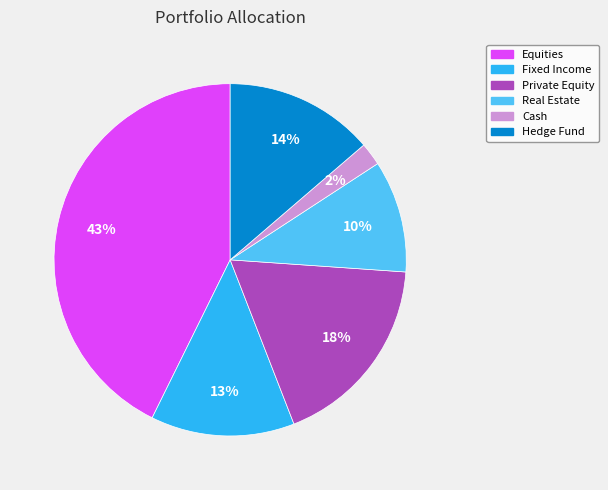

True or false: Real Estate accounts for 1% of the total.

False